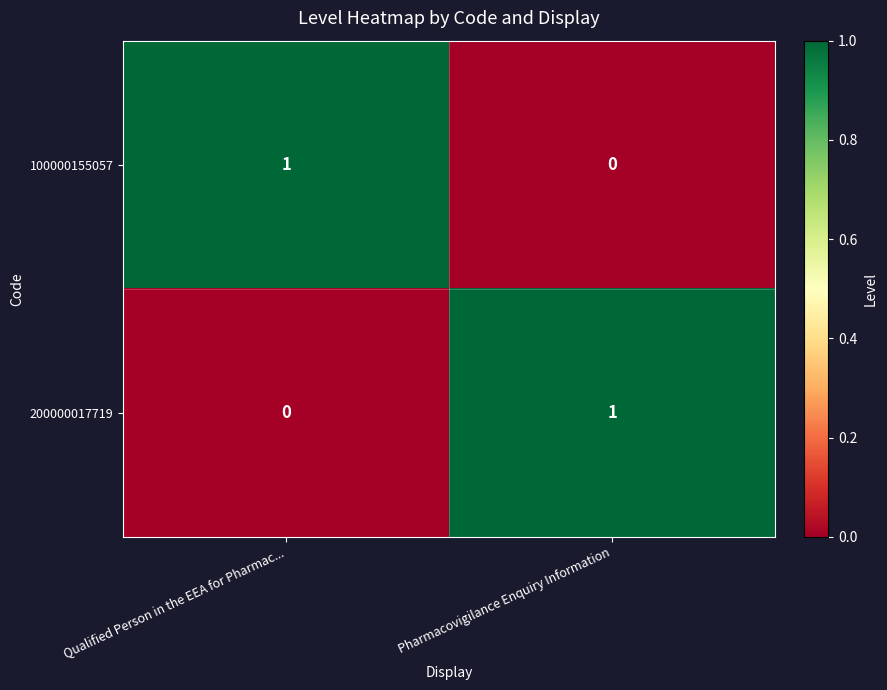

At which label is 100000155057 closest to 0?

Pharmacovigilance Enquiry Information